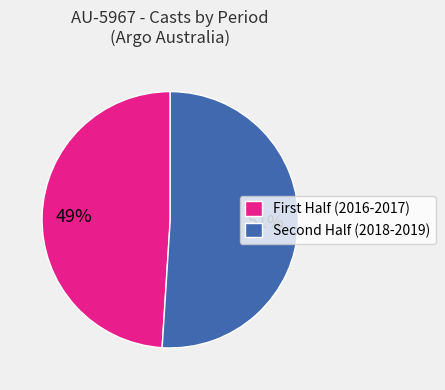

Rank the categories by value from lowest to highest.

First Half (2016-2017), Second Half (2018-2019)